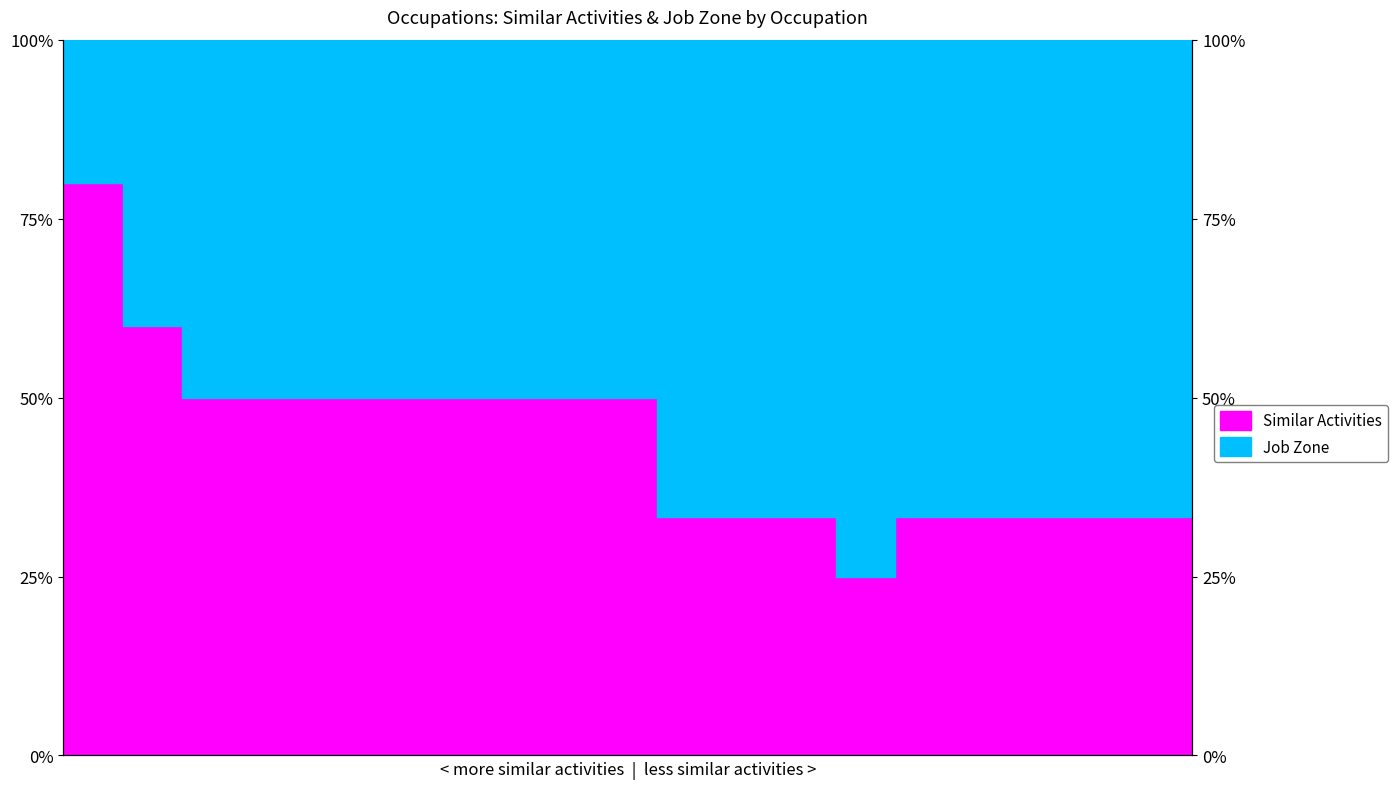

What position from the left is Rolling Machine Setters?

16